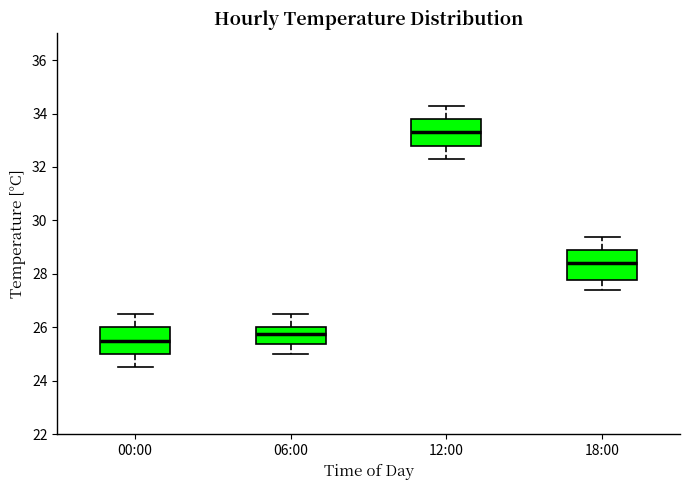

Reading left to right, read every box against the y-axis: the position of its median line, the range the box covers, and the ends of its whiskers. The values are not printed on the chart, so give them approximately, as read against the axis.

00:00: median 25.6, box 25.0 to 26.0, whiskers 24.6 to 26.6
06:00: median 25.8, box 25.4 to 26.0, whiskers 25.0 to 26.6
12:00: median 33.4, box 32.8 to 33.8, whiskers 32.4 to 34.4
18:00: median 28.4, box 27.8 to 29.0, whiskers 27.4 to 29.4